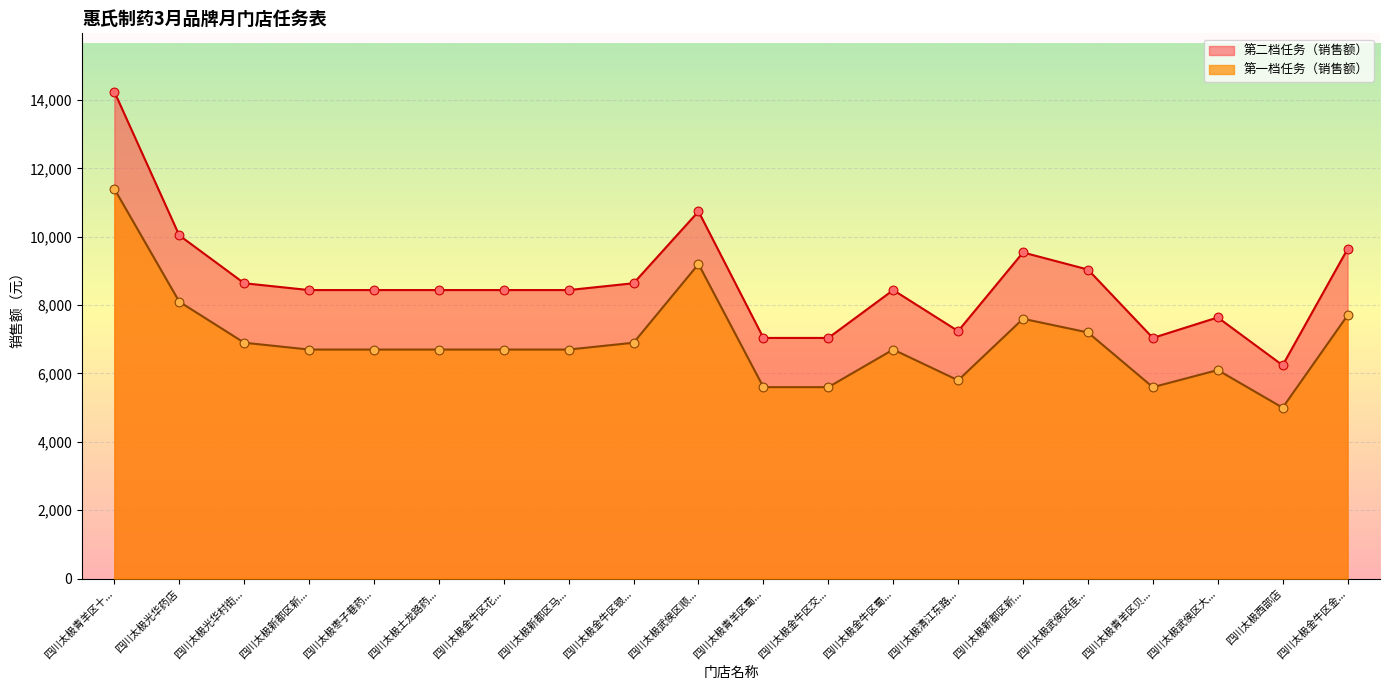

What is the total value across all series at 四川太极枣子巷药...?

15140